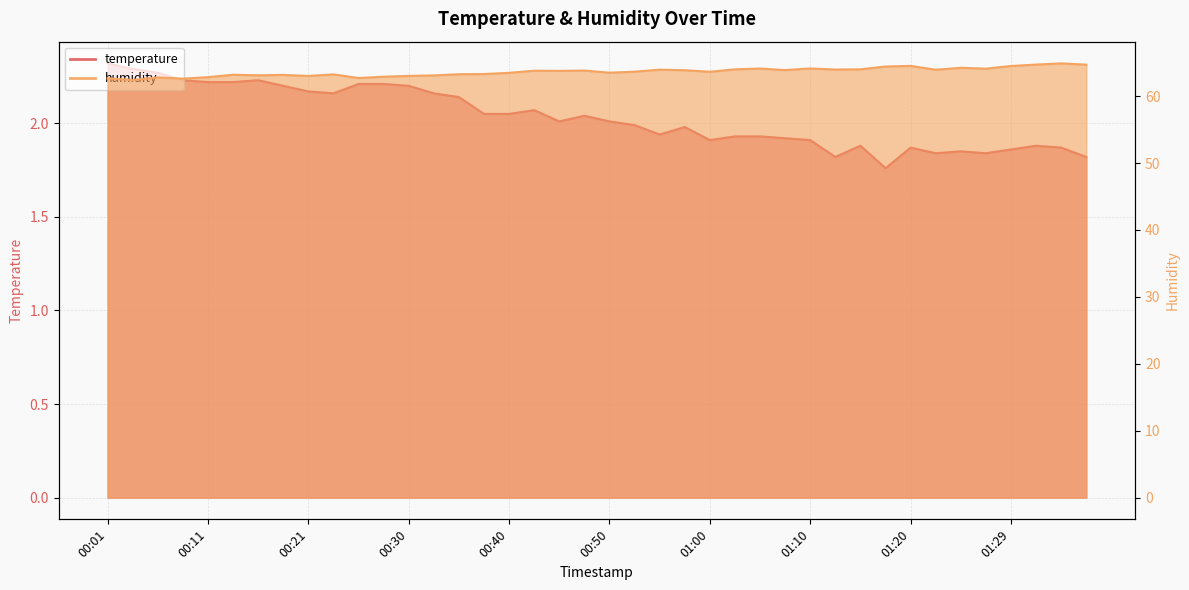

Reading left to right, what are all the values shown in this chart?

temperature: 00:01=2.3	00:04=2.3	00:06=2.3	00:09=2.2	00:11=2.2	00:13=2.2	00:16=2.2	00:18=2.2	00:21=2.2	00:23=2.2	00:26=2.2	00:28=2.2	00:30=2.2	00:33=2.2	00:35=2.1	00:38=2.0	00:40=2.0	00:43=2.1	00:45=2.0	00:48=2.0	00:50=2.0	00:52=2.0	00:55=1.9	00:57=2.0	01:00=1.9	01:02=1.9	01:05=1.9	01:07=1.9	01:10=1.9	01:12=1.8	01:15=1.9	01:17=1.8	01:20=1.9	01:22=1.8	01:25=1.9	01:27=1.8	01:29=1.9	01:32=1.9	01:34=1.9	01:37=1.8
humidity: 00:01=62.7	00:04=62.4	00:06=62.8	00:09=62.6	00:11=62.8	00:13=63.2	00:16=63.1	00:18=63.2	00:21=63.0	00:23=63.2	00:26=62.7	00:28=62.9	00:30=63.0	00:33=63.1	00:35=63.3	00:38=63.3	00:40=63.5	00:43=63.8	00:45=63.8	00:48=63.8	00:50=63.5	00:52=63.6	00:55=64.0	00:57=63.9	01:00=63.6	01:02=64.0	01:05=64.1	01:07=63.9	01:10=64.1	01:12=64.0	01:15=64.0	01:17=64.4	01:20=64.5	01:22=63.9	01:25=64.2	01:27=64.1	01:29=64.5	01:32=64.7	01:34=64.9	01:37=64.7